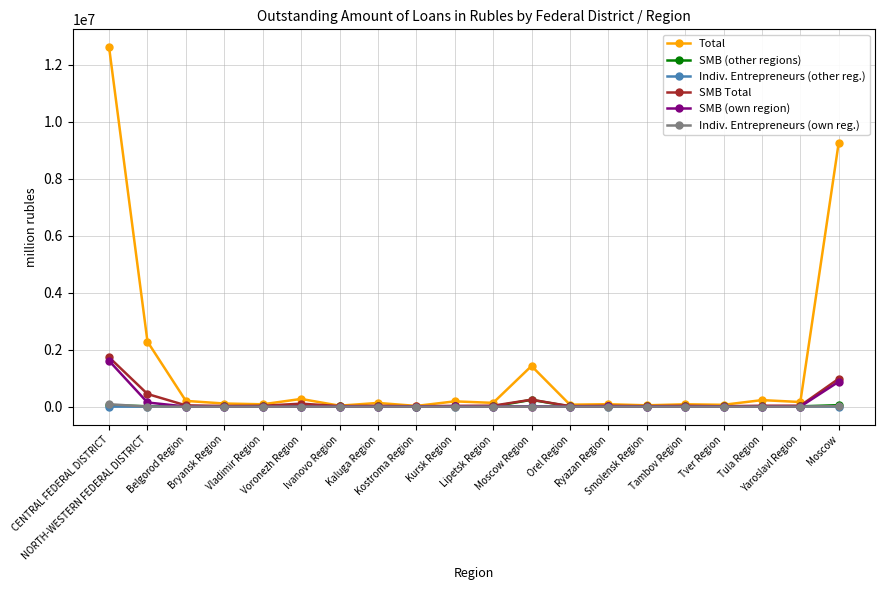

Which series has the largest range (max minus min)?

Total